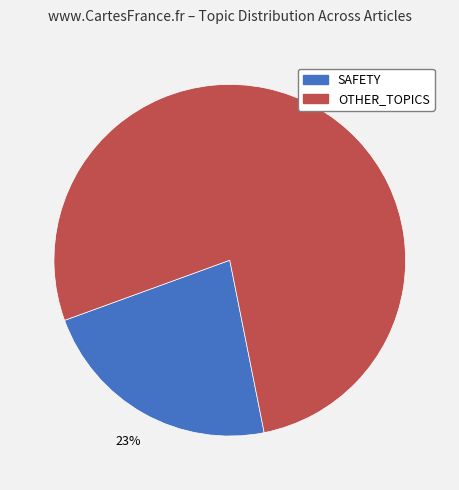

To the nearest percent, what is the average slice percentage?

50%